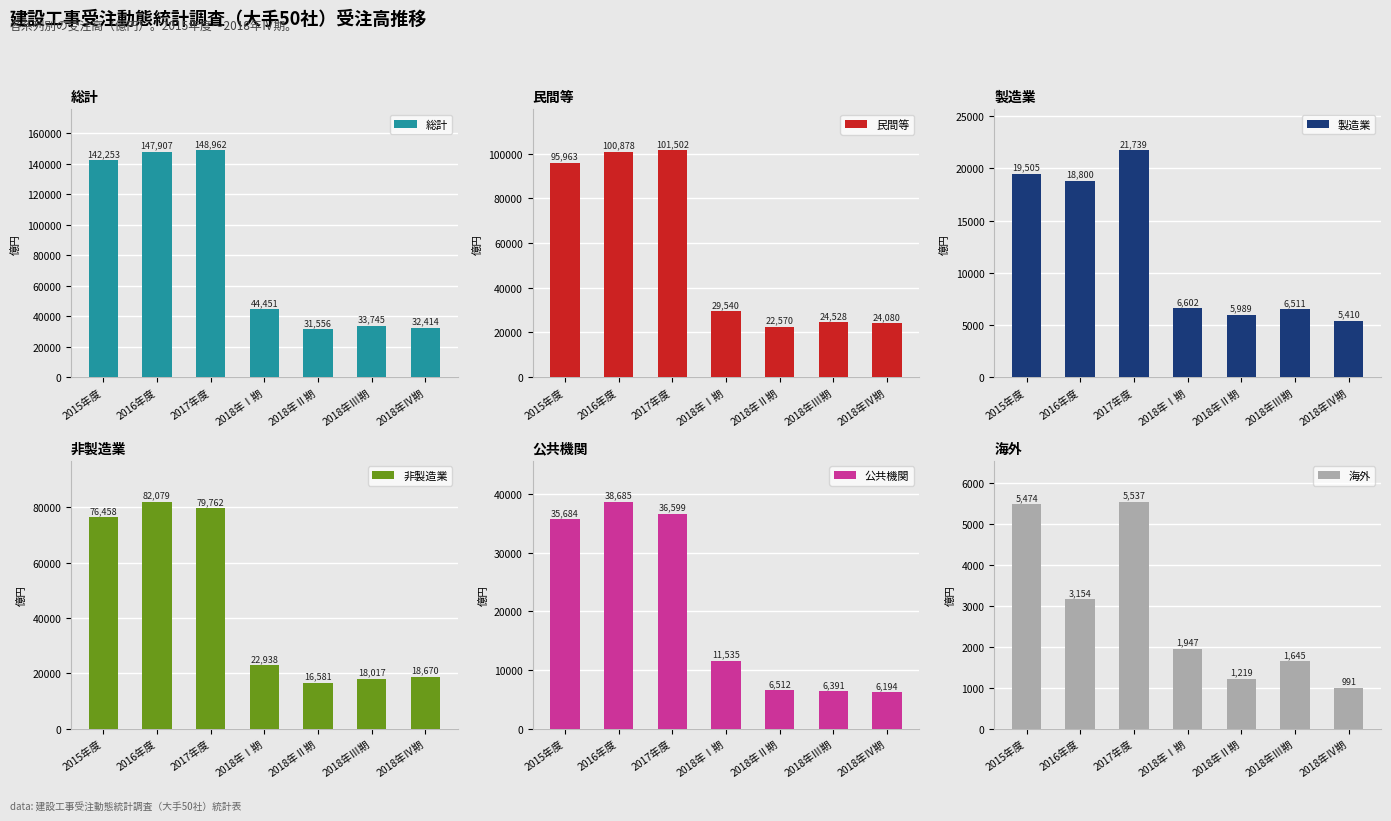

How many series are shown in this chart?

6